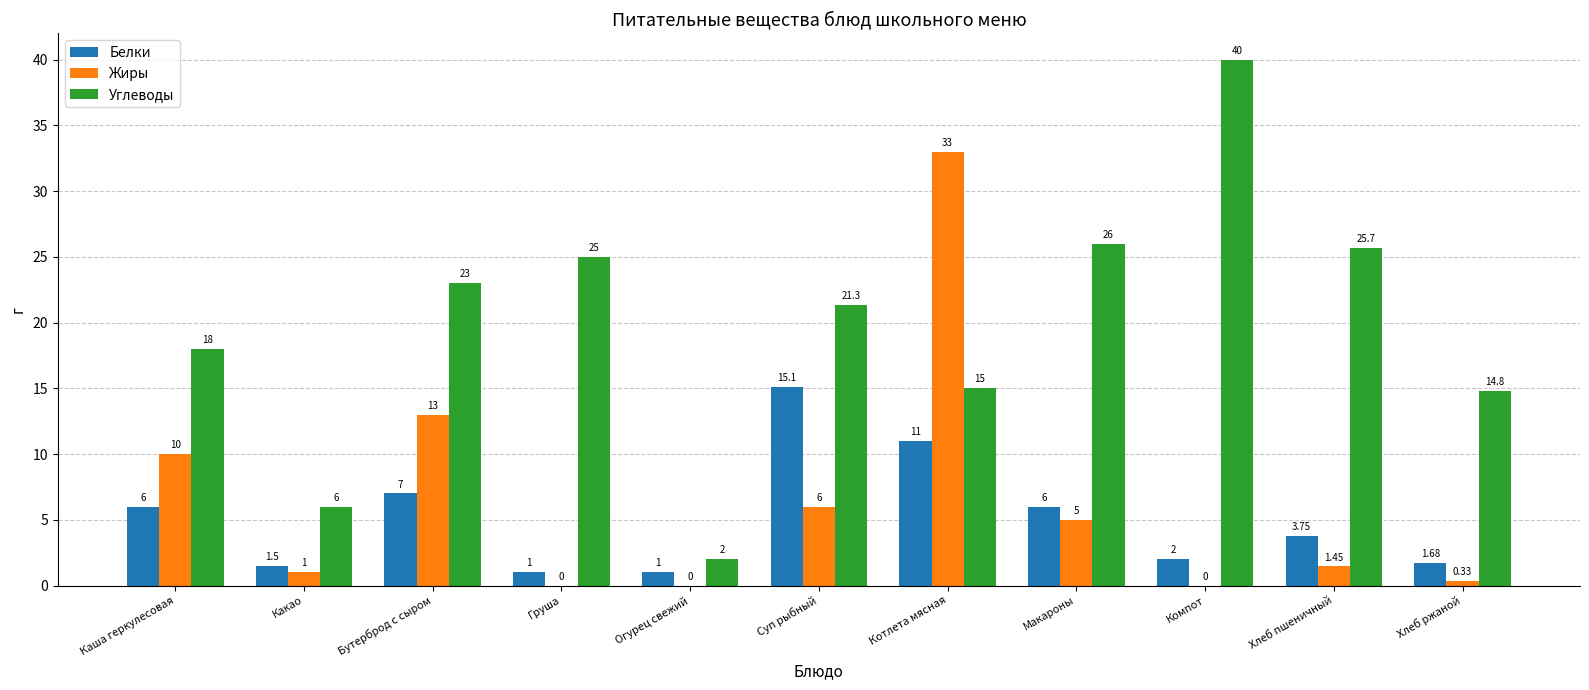

What is the spread (max minus min) of values at Каша геркулесовая?

12.0